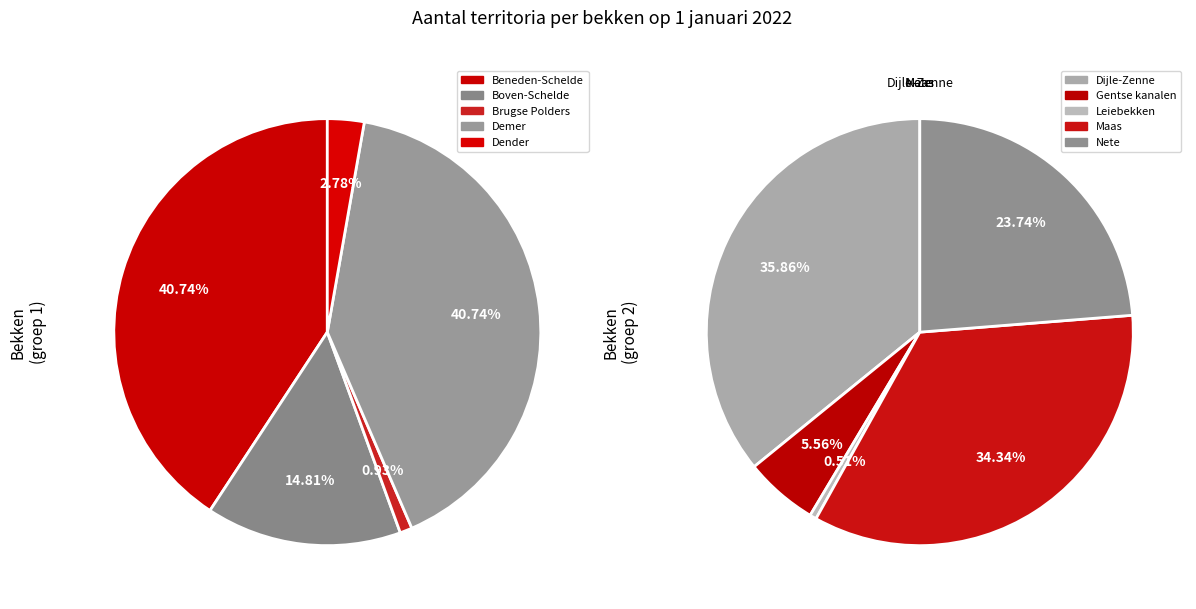

How many slices are in this pie chart?

10